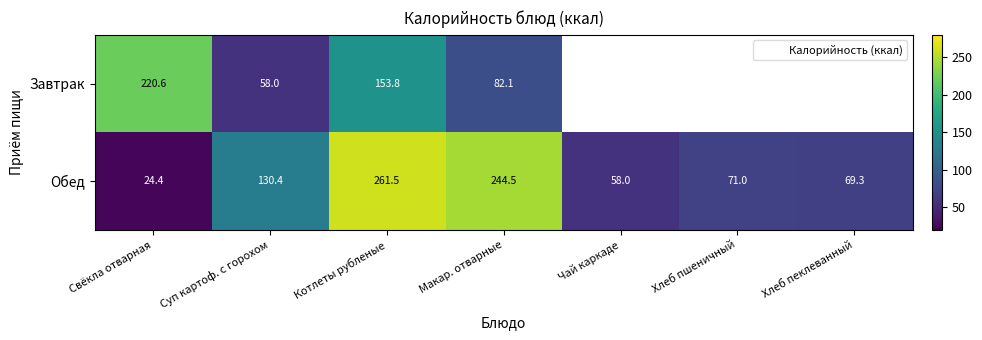

Is the value of Обед at Свёкла отварная greater than the value of Завтрак at Хлеб пеклеванный?

No